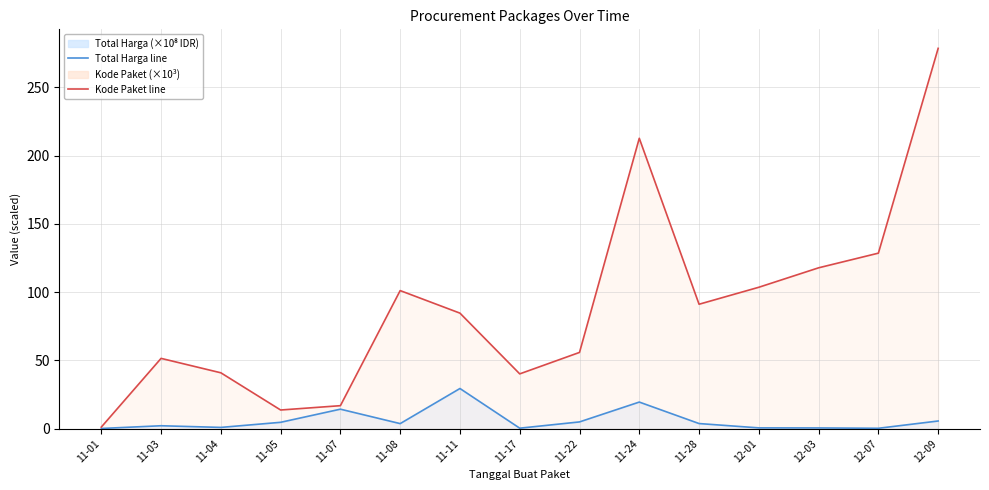

How many interior local peaks does the Total Harga line series have?

4